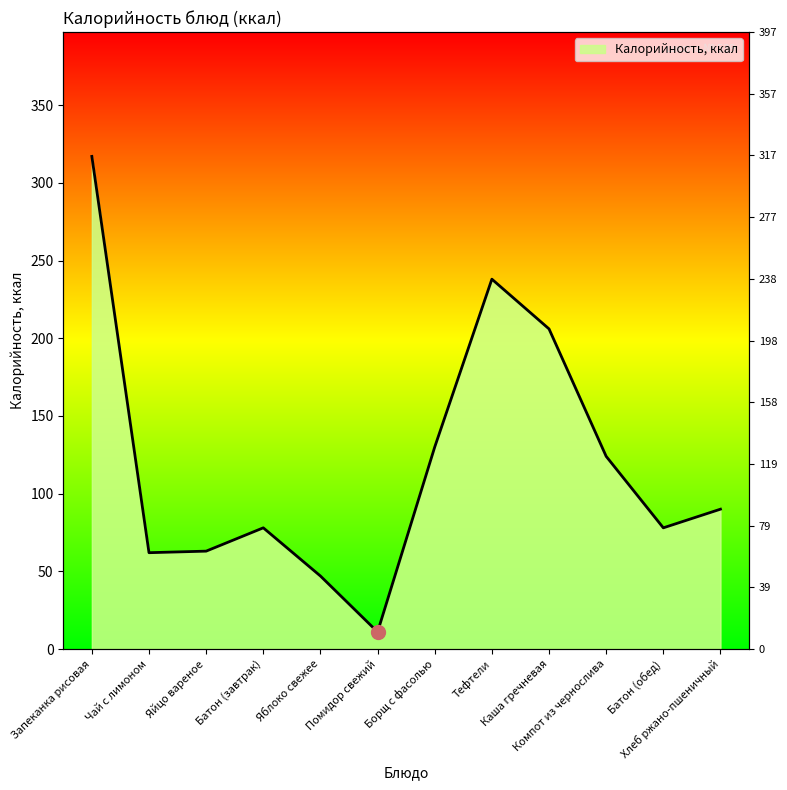

Reading right to left, what are all the values shown in this chart?

90	78	124	206	238	130	11	47	78	63	62	317